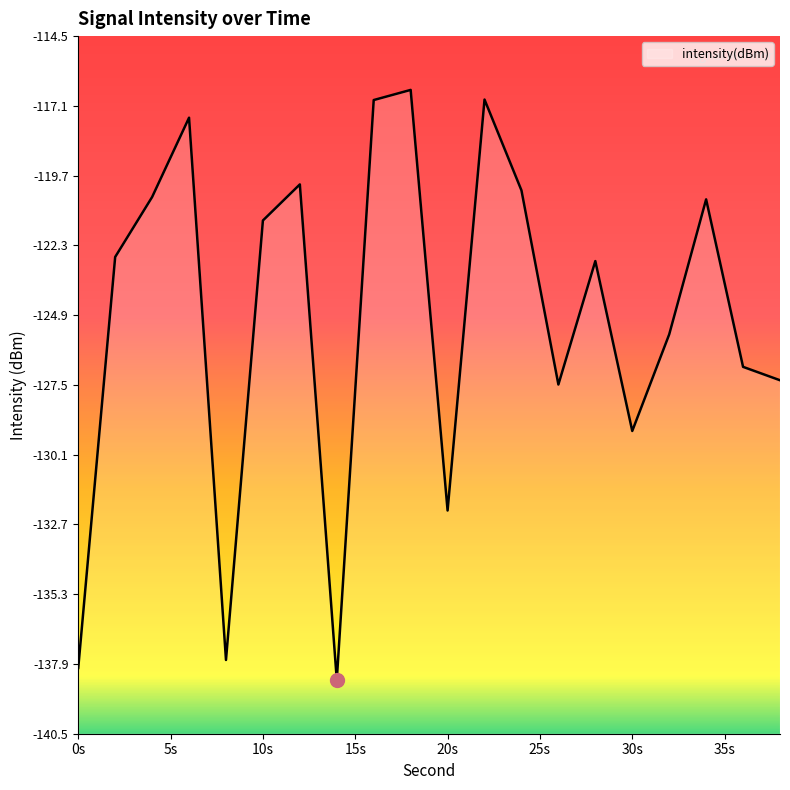

What is the value of the 12th point from the left?

-116.9